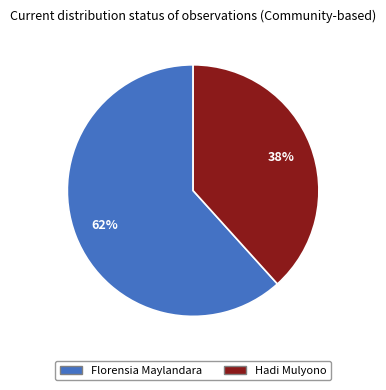

Is it true that Florensia Maylandara is 62% of the pie?

True